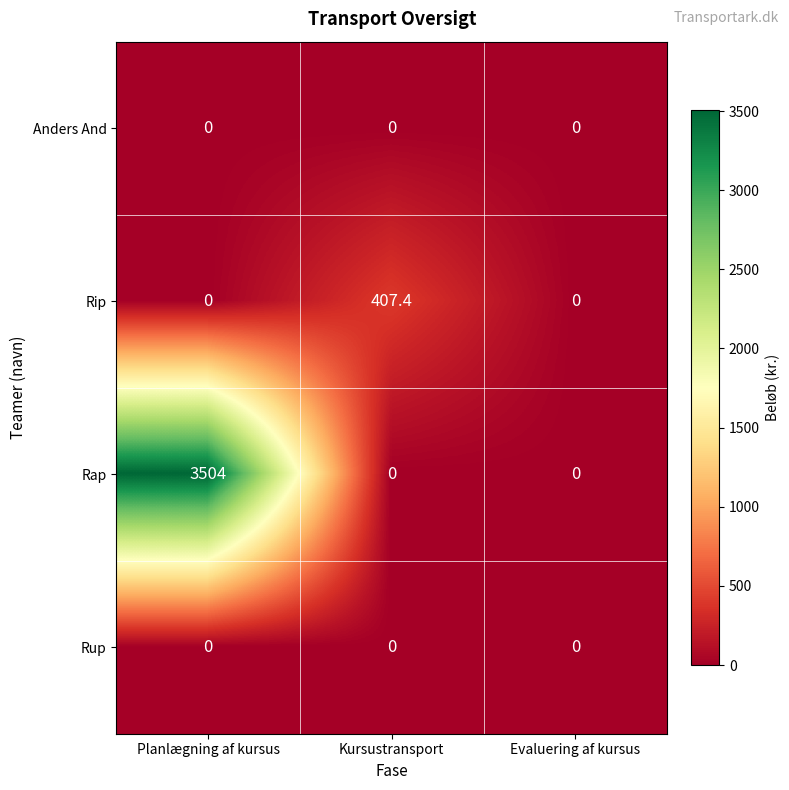

At which category does the chart reach its peak across all series?

Planlægning af kursus